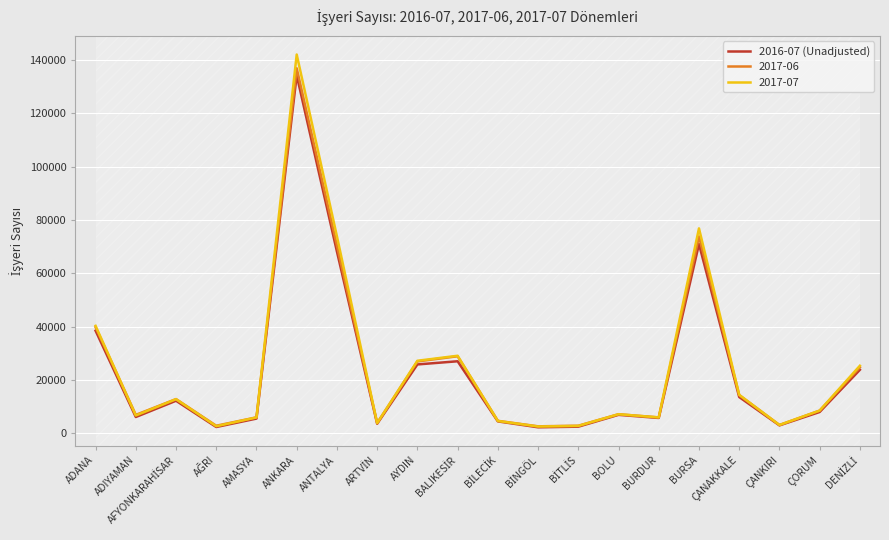

Which category has the highest value across all series?

ANKARA